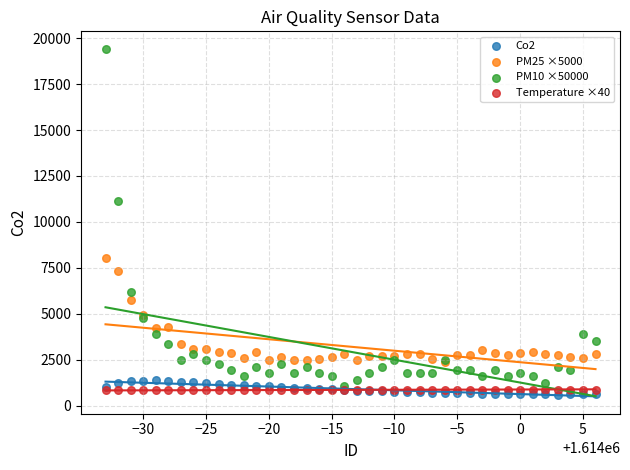

Across all series, what Y value is closest to 10017?

11125.0